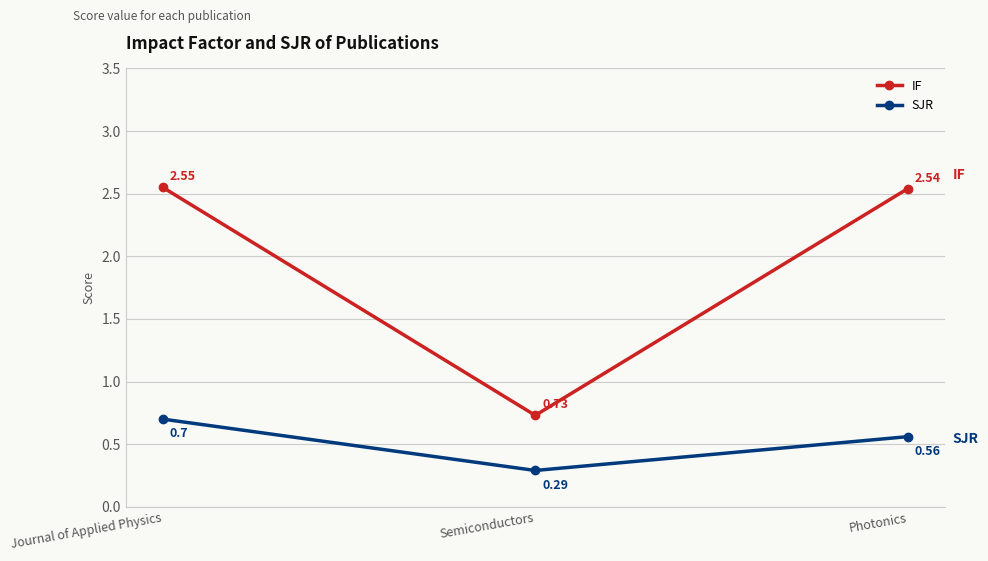

Is it true that SJR equals 0.7 at Journal of Applied Physics?

True